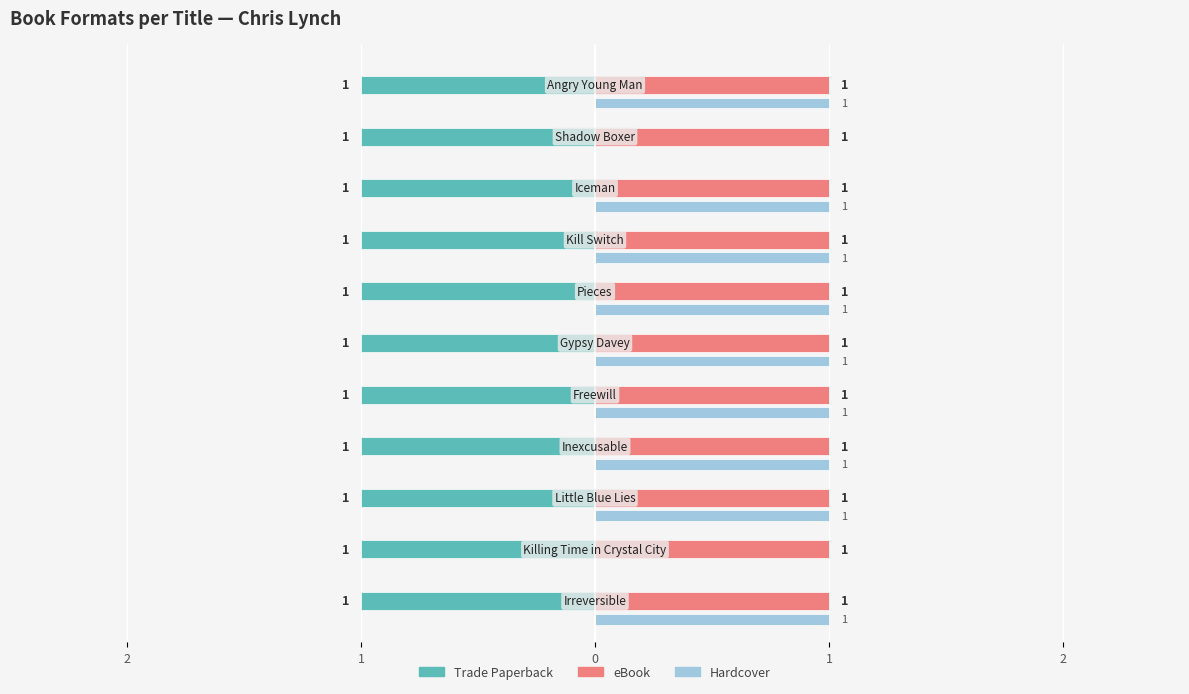

List the series in order of their peak value, lowest first.

Trade Paperback, eBook, Hardcover